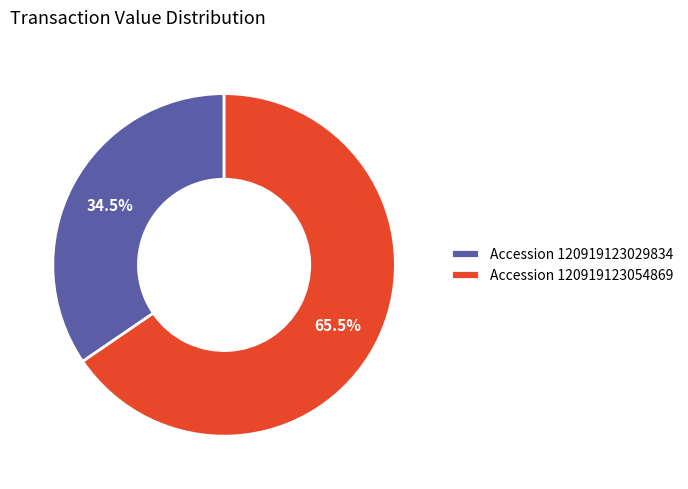

Is the sum of Accession 120919123029834 and Accession 120919123054869 greater than half?

Yes